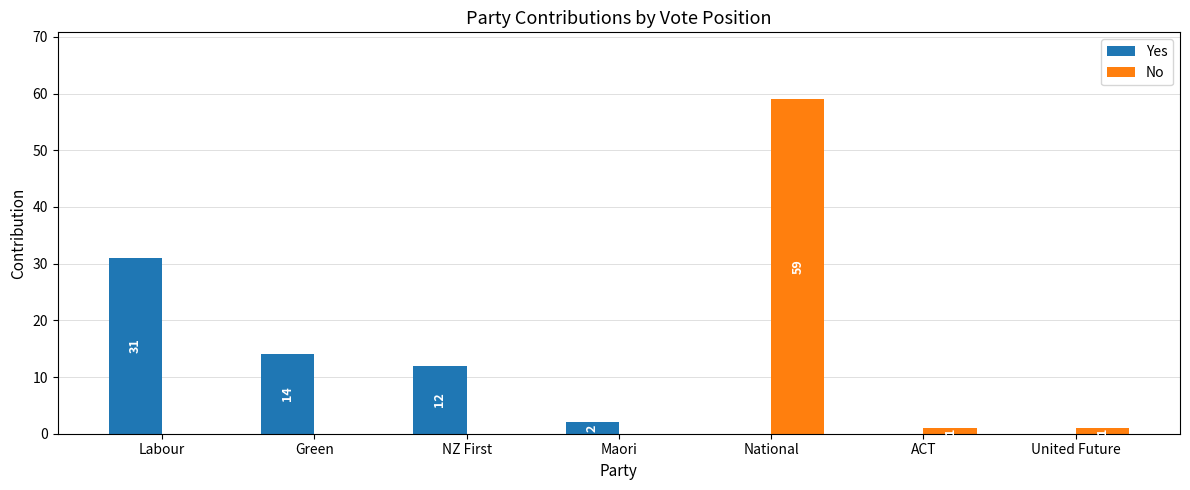

Are the bars horizontal?

No